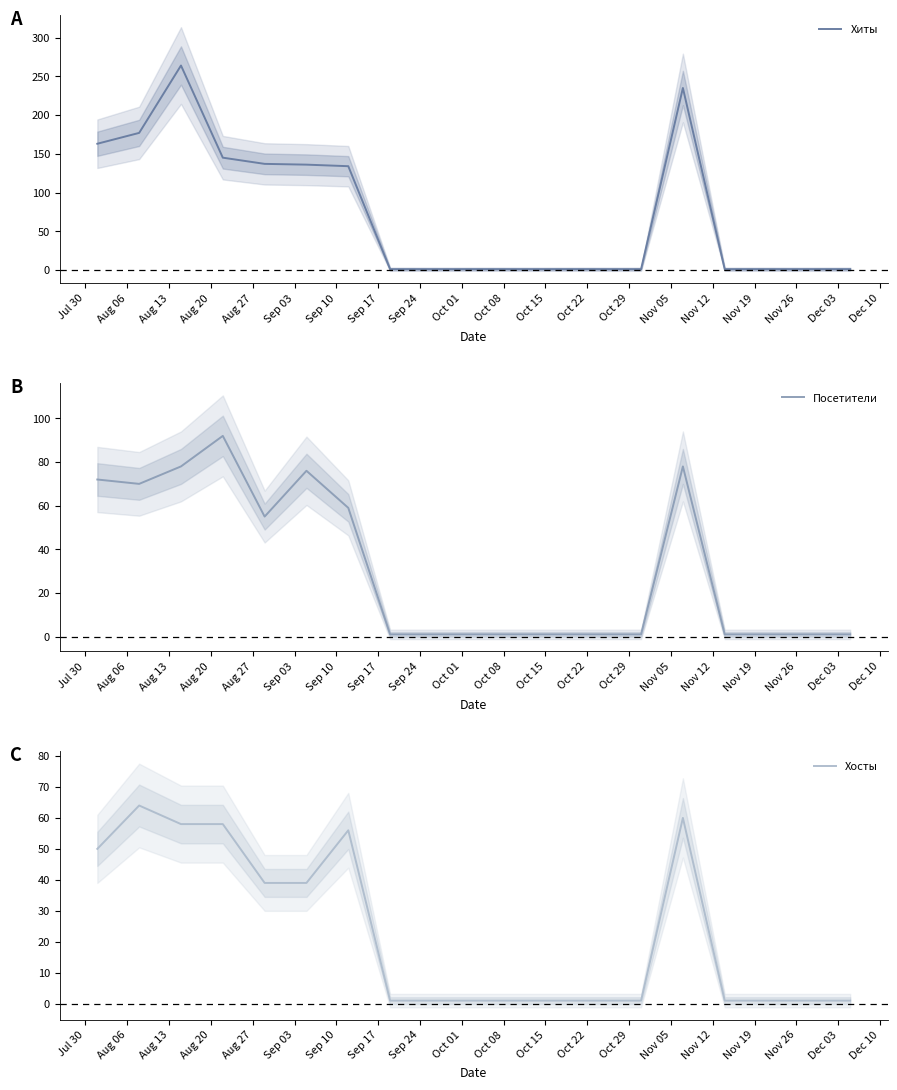

List the series in order of their peak value, lowest first.

Хосты, Посетители, Хиты